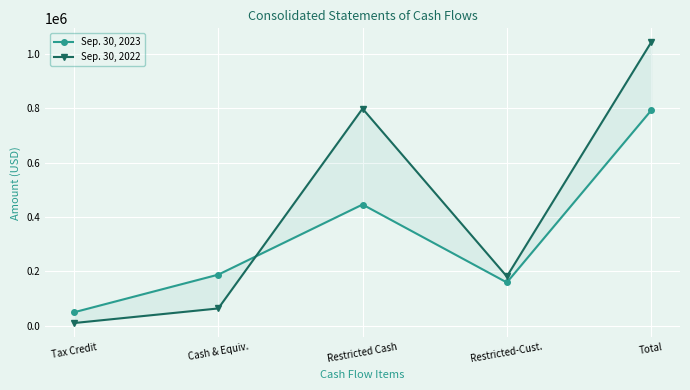

In Sep. 30, 2023, how many points are lower than both neighbors (excluding endpoints)?

1